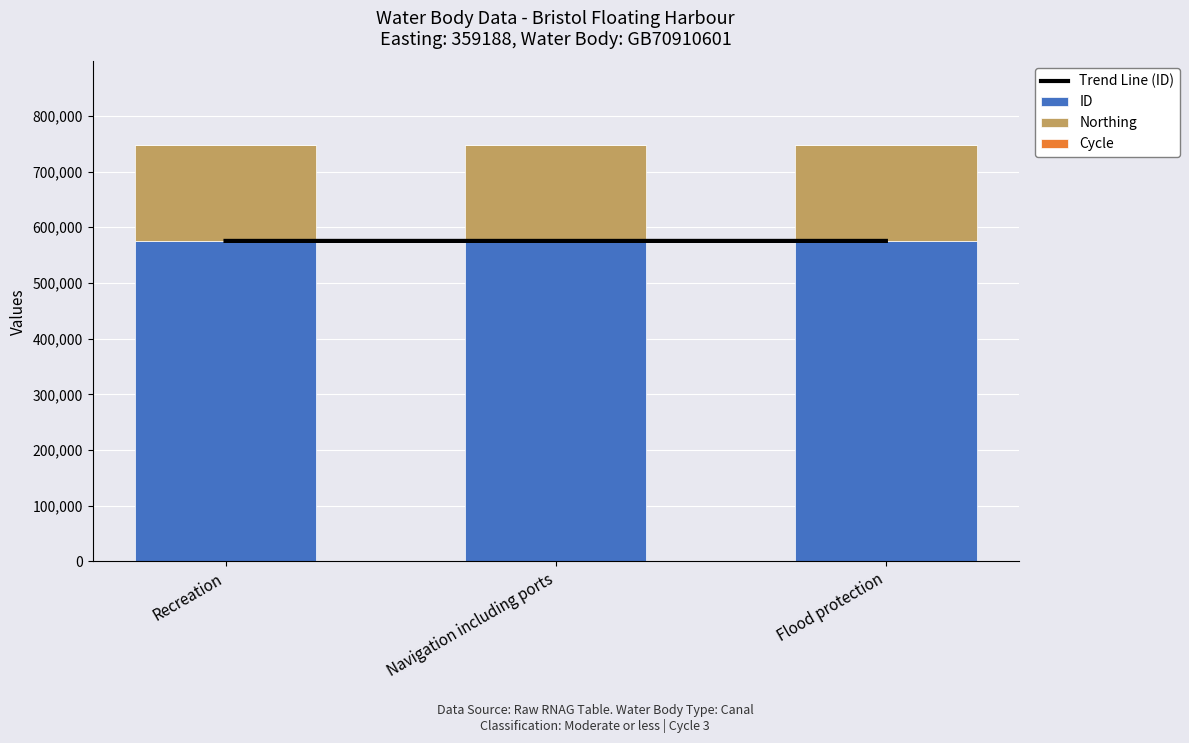

True or false: ID has a value of 1021838 at Navigation including ports.

False